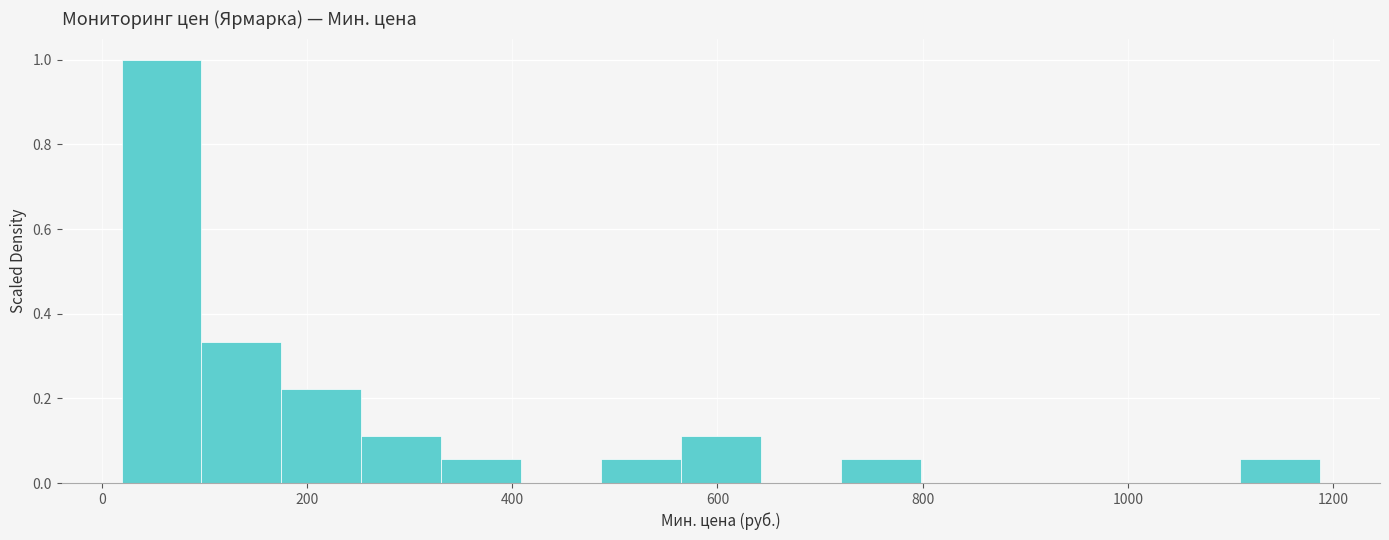

Read against the x-axis, roughly where is the centre of the tallest bar?

60